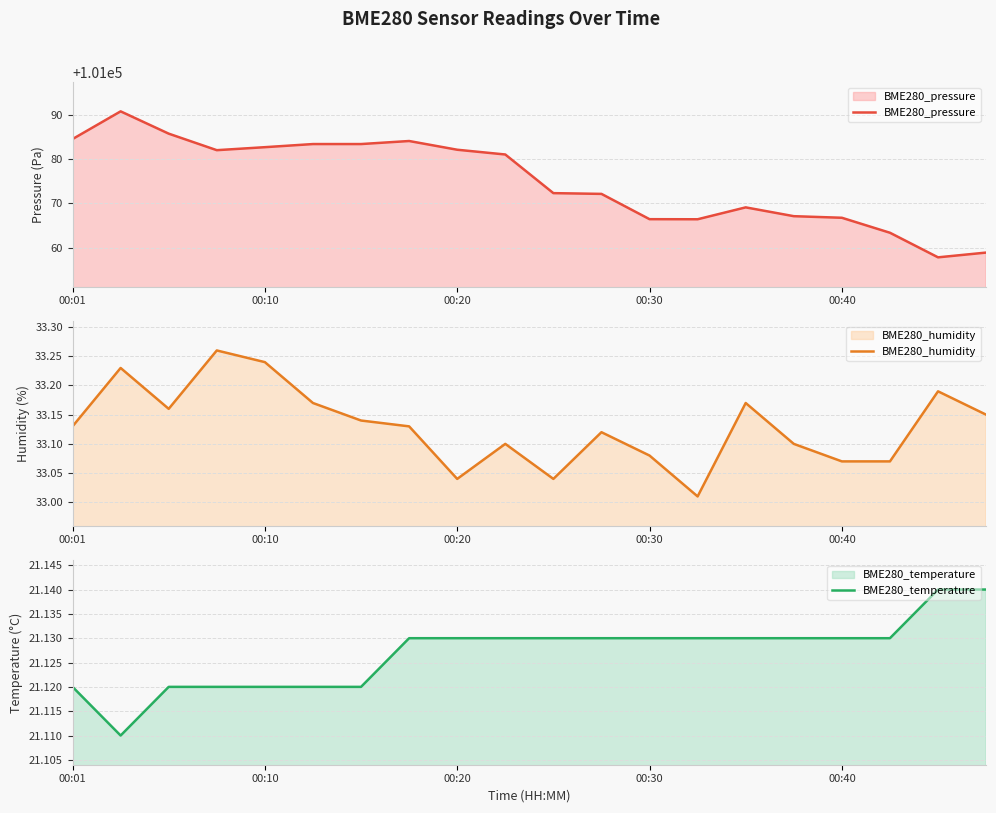

The value of BME280_pressure at 00:30 is 134376.2. True or false?

False